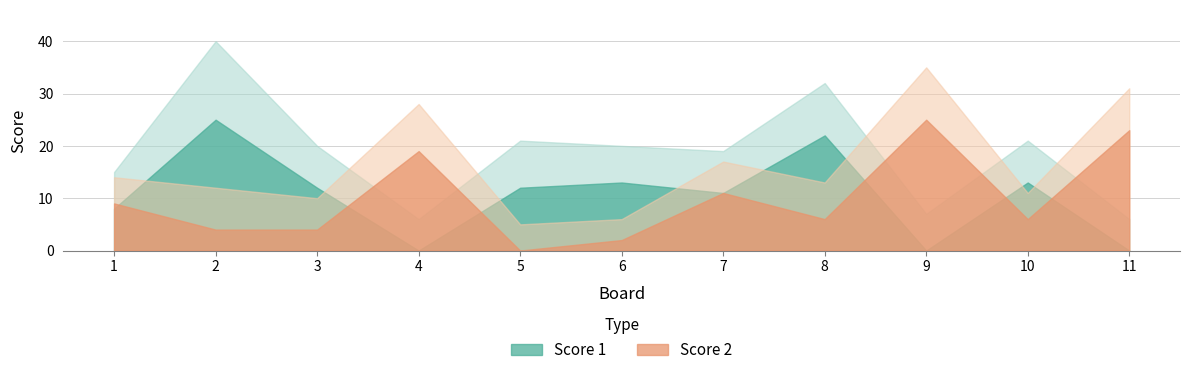

Reading right to left, list all the values displayed in this chart.

Score 1: 0	13	0	22	11	13	12	0	12	25	8
Score 2: 23	6	25	6	11	2	0	19	4	4	9